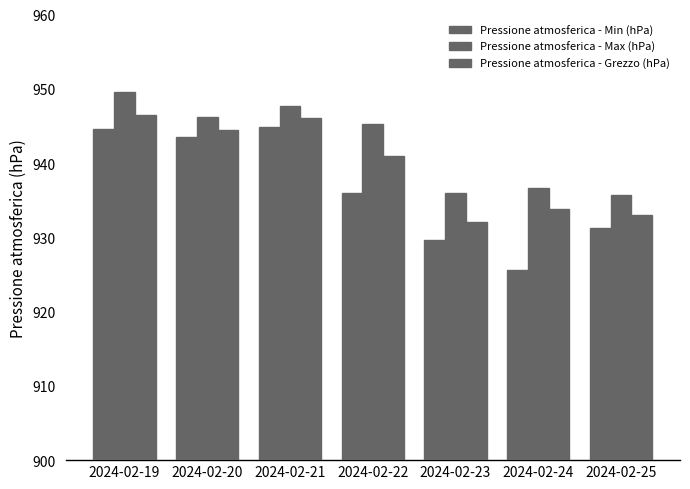

What is the smallest value displayed?

925.6